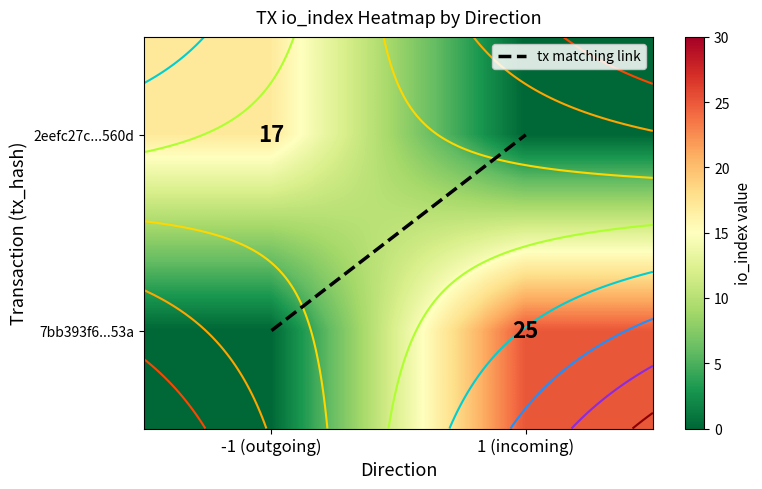

What is the difference between the highest and lowest values at -1 (outgoing)?

17